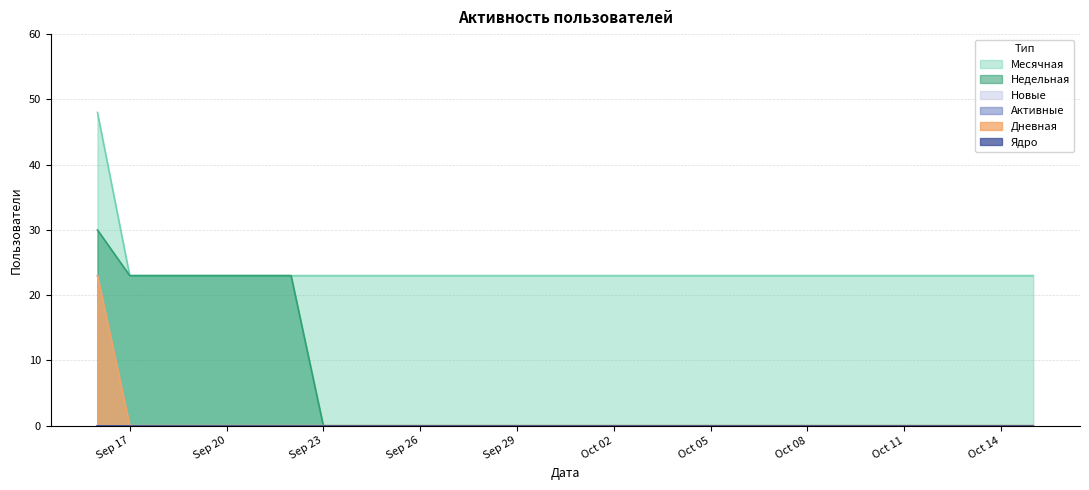

Does the chart have visible grid lines?

Yes